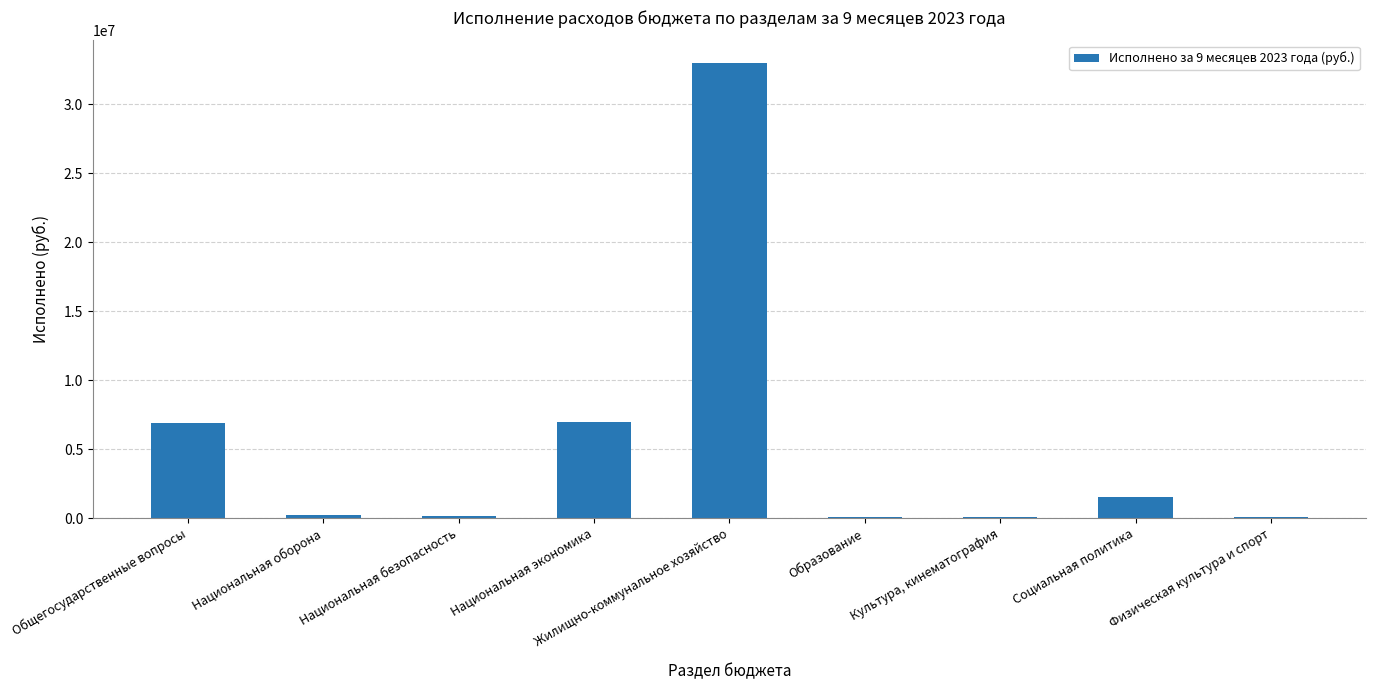

What is the sum of all values?

48930866.2